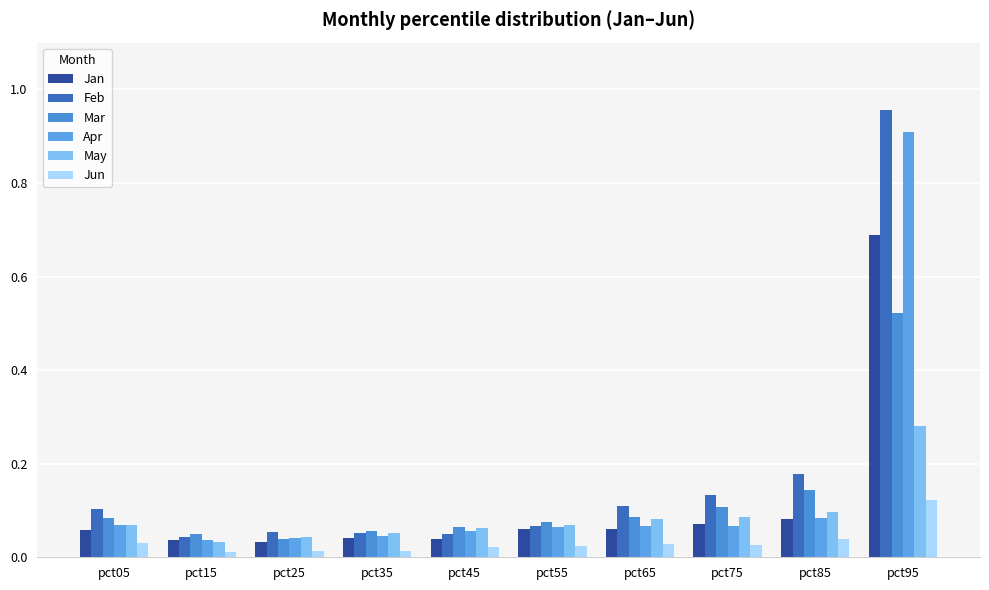

Is the value of Jan at pct55 greater than the value of Apr at pct35?

Yes